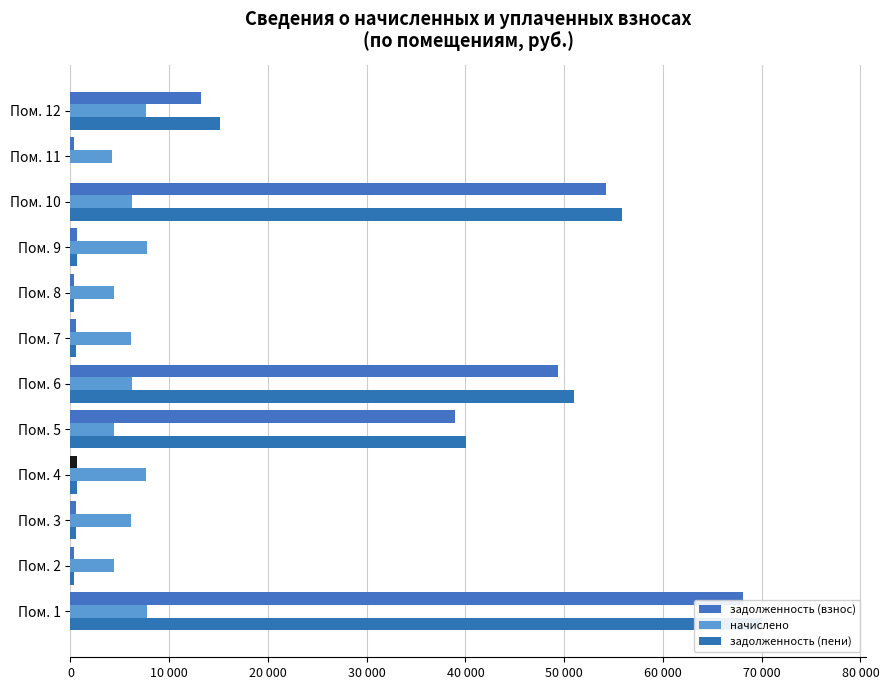

Reading left to right, extract all data points from this chart.

задолженность (взнос): 68096.7	369.4	513.0	641.2	38912.4	49389.1	513.0	369.4	646.4	54261.1	349.9	13232.2
начислено: 7756.6	4432.3	6156.0	7695.0	4432.3	6254.5	6156.0	4432.3	7756.6	6180.6	4198.4	7621.1
задолженность (пени): 70035.8	369.4	513.0	641.2	40020.5	50952.7	513.0	369.4	646.4	55806.2	0.0	15137.5